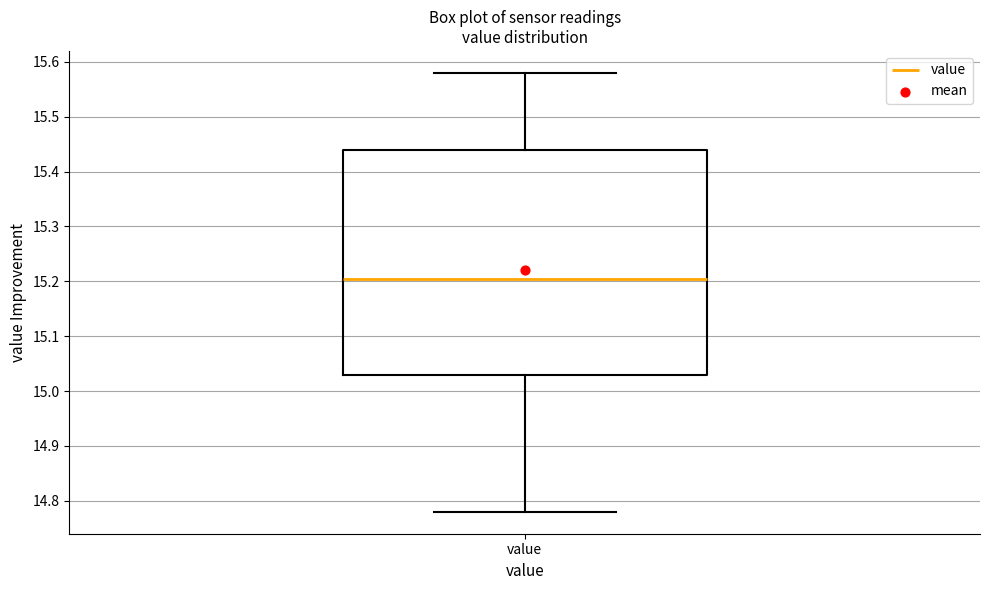

Read this box plot against the y-axis: the position of the median line, the range covered by the box, and the ends of both whiskers. The values are not printed on the chart, so give them approximately, as read against the axis.

median 15.21, box 15.03 to 15.44, whiskers 14.78 to 15.58